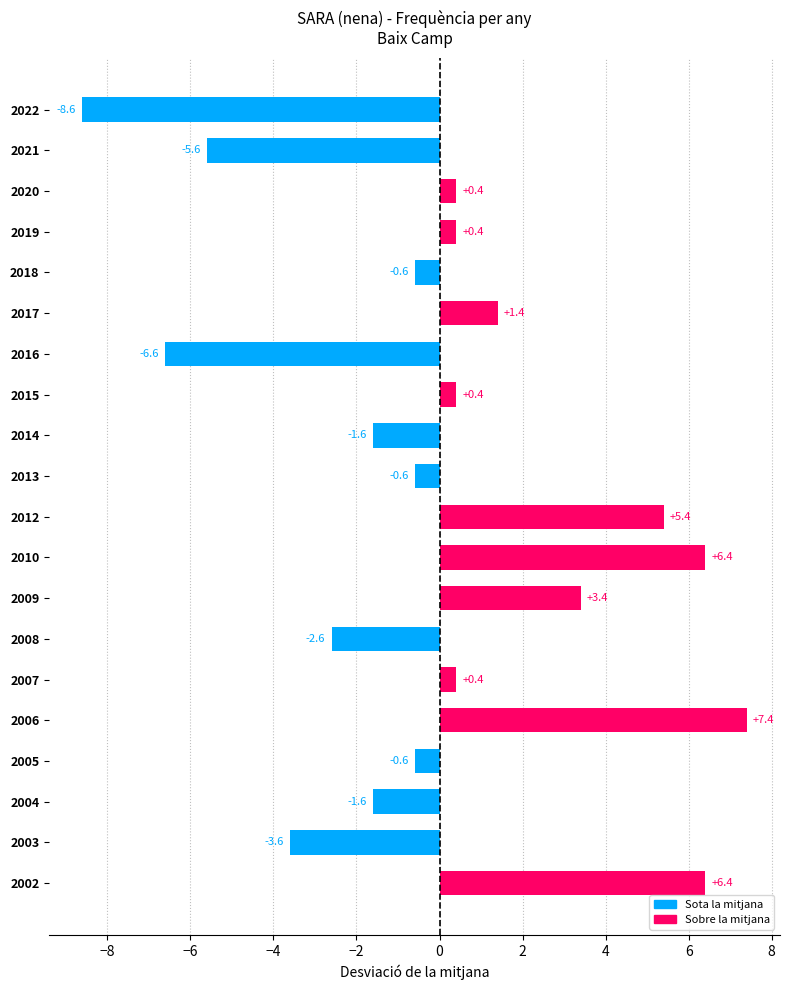

What is the smallest value displayed?

-8.6